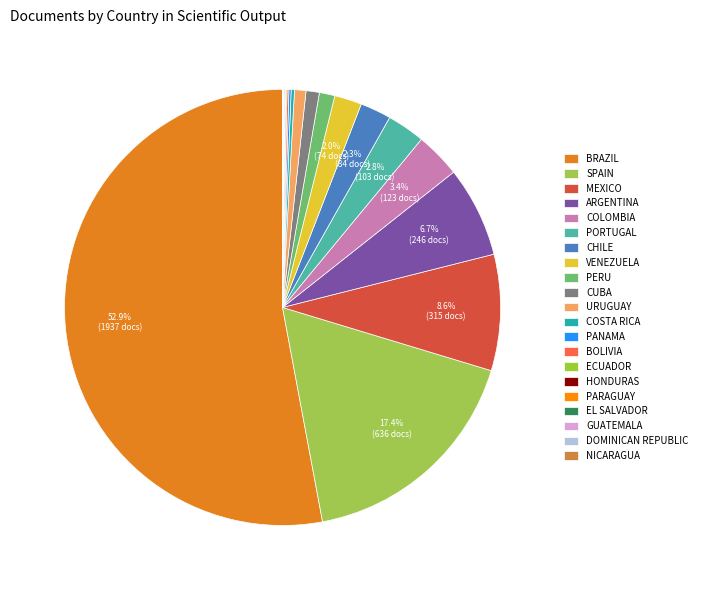

Which slice is the smallest?

Guatemala